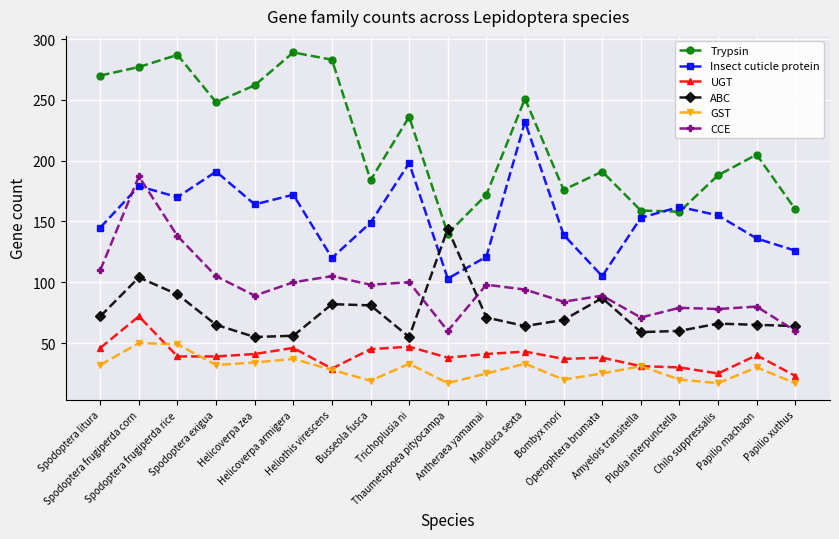

Rank the series at Plodia interpunctella from lowest to highest value.

GST, UGT, ABC, CCE, Trypsin, Insect cuticle protein